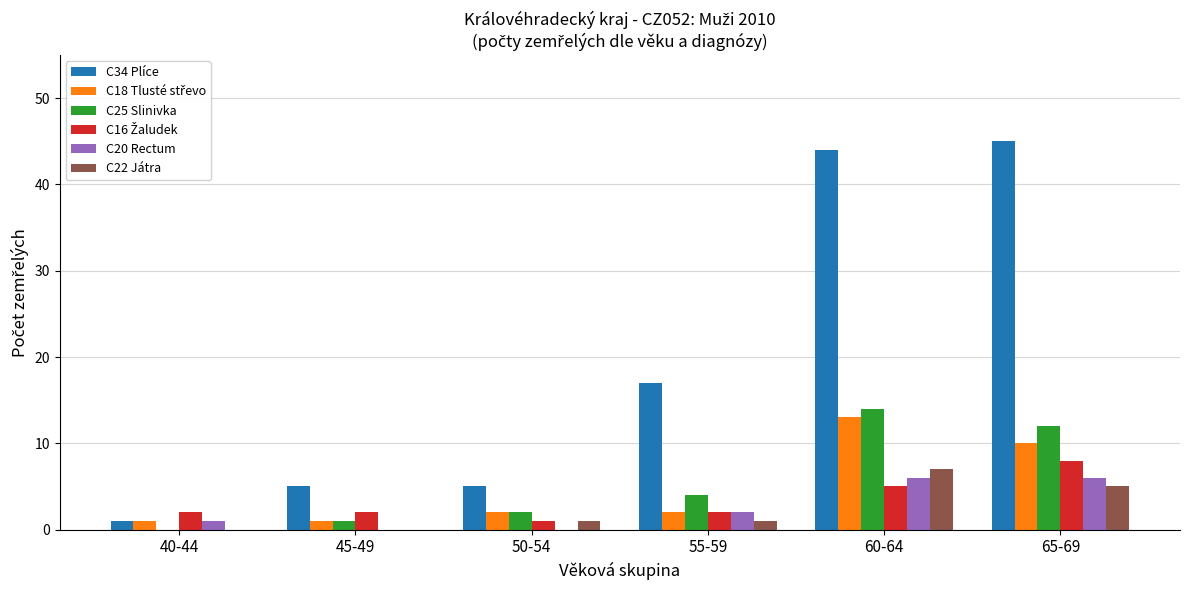

The value of C25 Slinivka at 40-44 is 6. True or false?

False